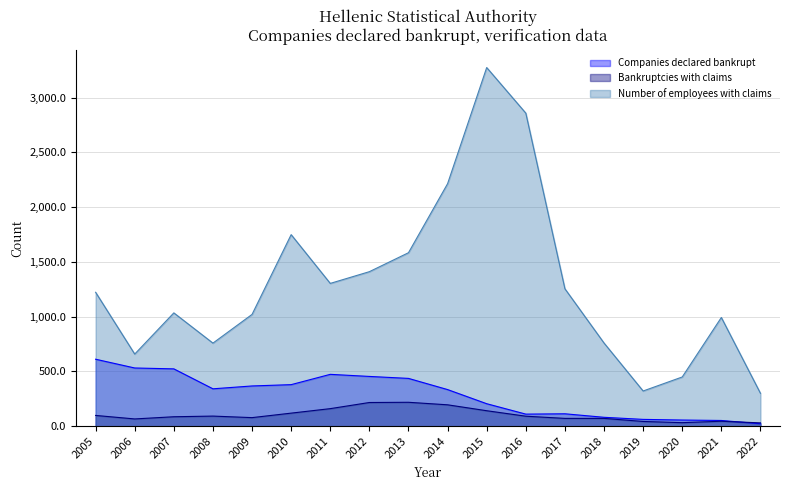

Reading left to right, list all the values displayed in this chart.

Companies declared bankrupt: 2005=612	2006=532	2007=524	2008=342	2009=368	2010=380	2011=474	2012=455	2013=437	2014=335	2015=206	2016=111	2017=114	2018=82	2019=63	2020=57	2021=53	2022=23
Bankruptcies with claims: 2005=99	2006=67	2007=87	2008=93	2009=79	2010=120	2011=161	2012=217	2013=219	2014=196	2015=142	2016=92	2017=72	2018=72	2019=44	2020=33	2021=46	2022=31
Number of employees with claims: 2005=1223	2006=659	2007=1035	2008=759	2009=1021	2010=1749	2011=1304	2012=1411	2013=1584	2014=2214	2015=3274	2016=2858	2017=1255	2018=760	2019=322	2020=450	2021=993	2022=301